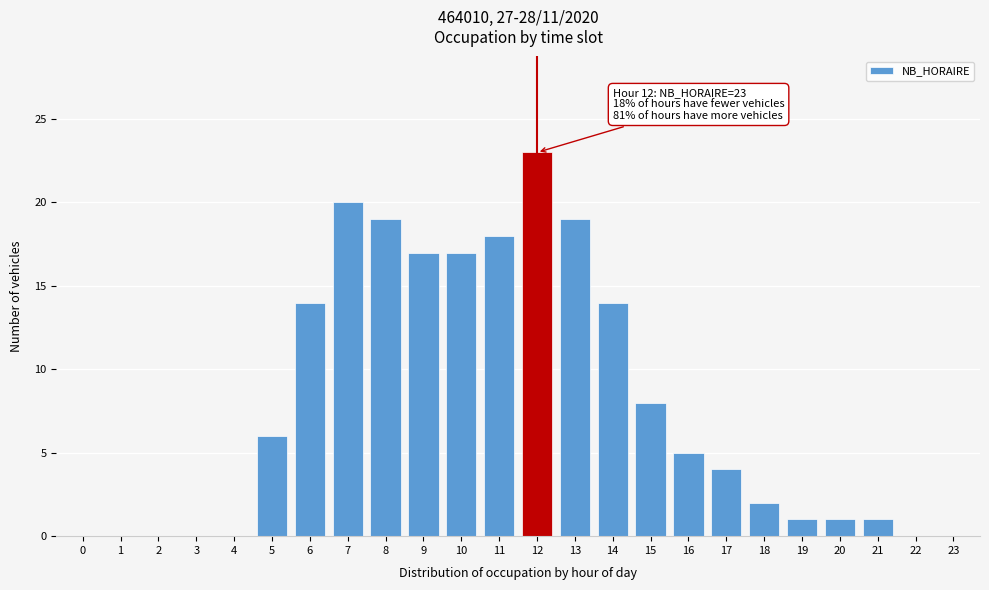

Reading left to right, extract all data points from this chart.

0=0	1=0	2=0	3=0	4=0	5=6	6=14	7=20	8=19	9=17	10=17	11=18	12=23	13=19	14=14	15=8	16=5	17=4	18=2	19=1	20=1	21=1	22=0	23=0